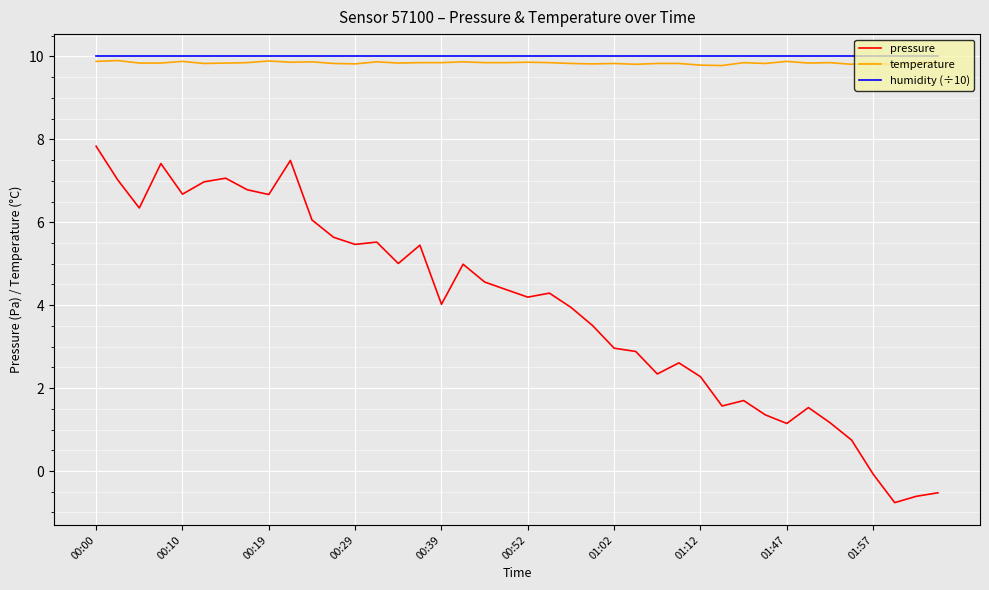

What is the average value of the temperature series?

9.8